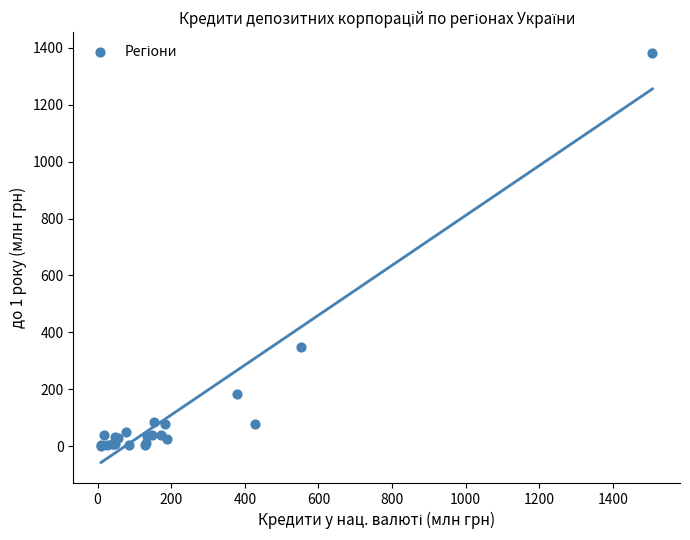

What Y value in the scatter plot is closest to 692?

347.8